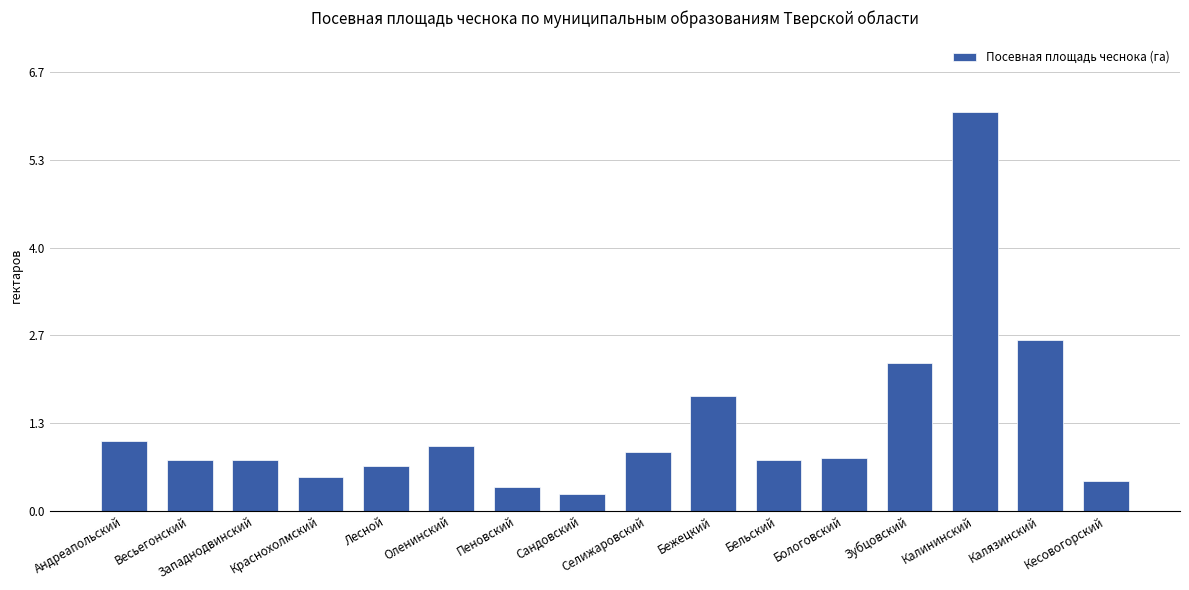

Are the bars horizontal?

No